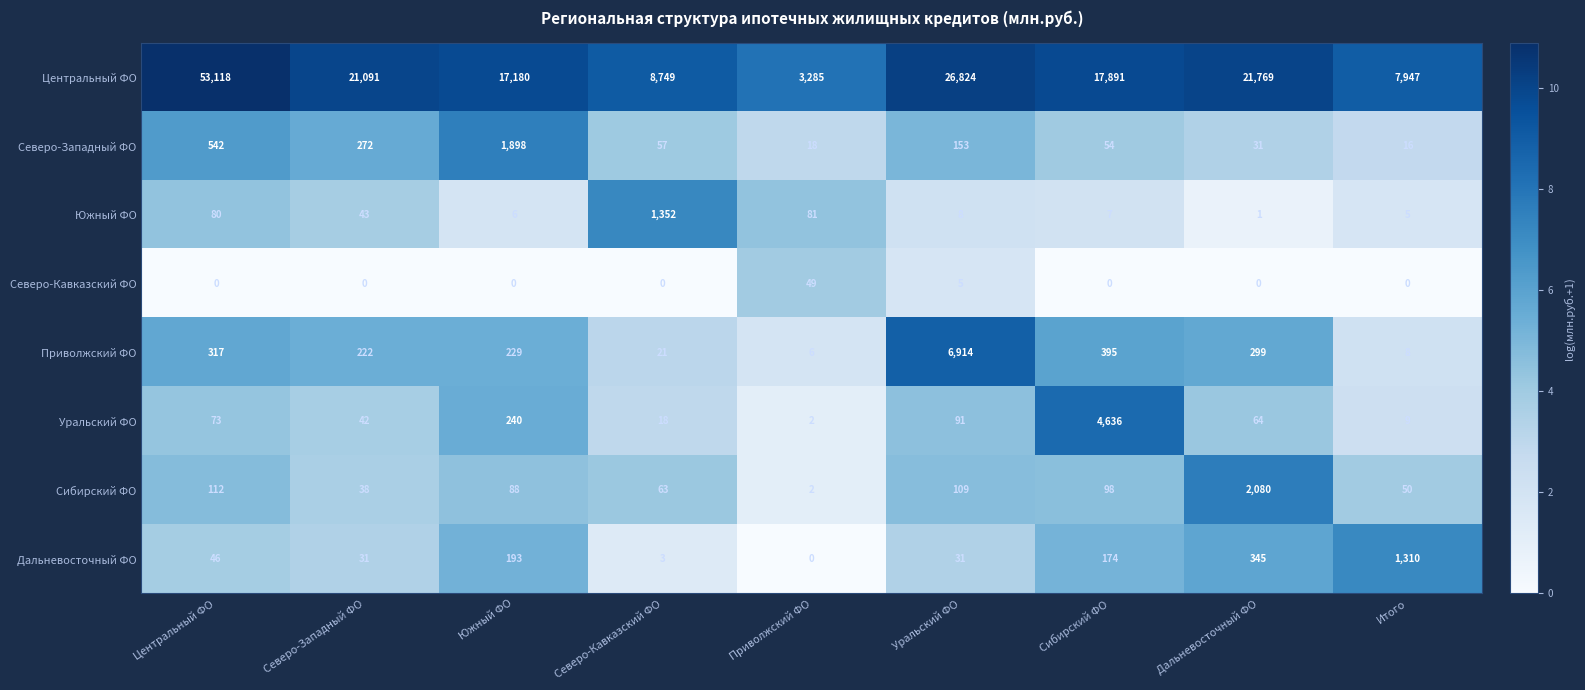

What is the difference between the Северо-Кавказский ФО values at Приволжский ФО and Южный ФО?

49